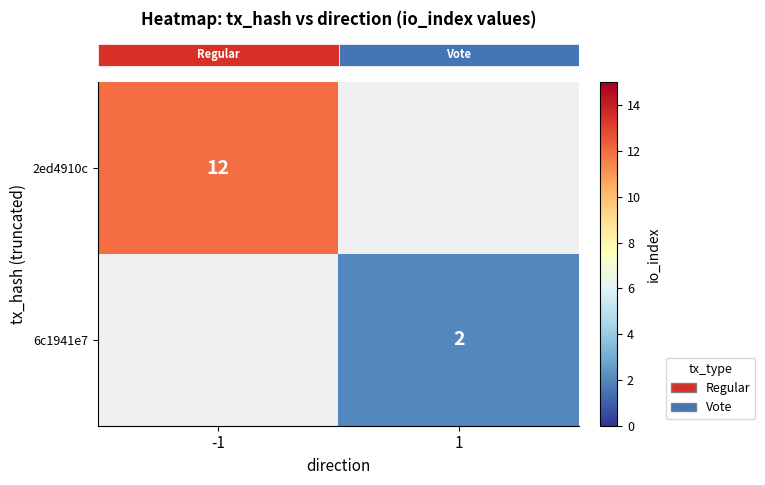

What is the maximum value for row_0?

12.0